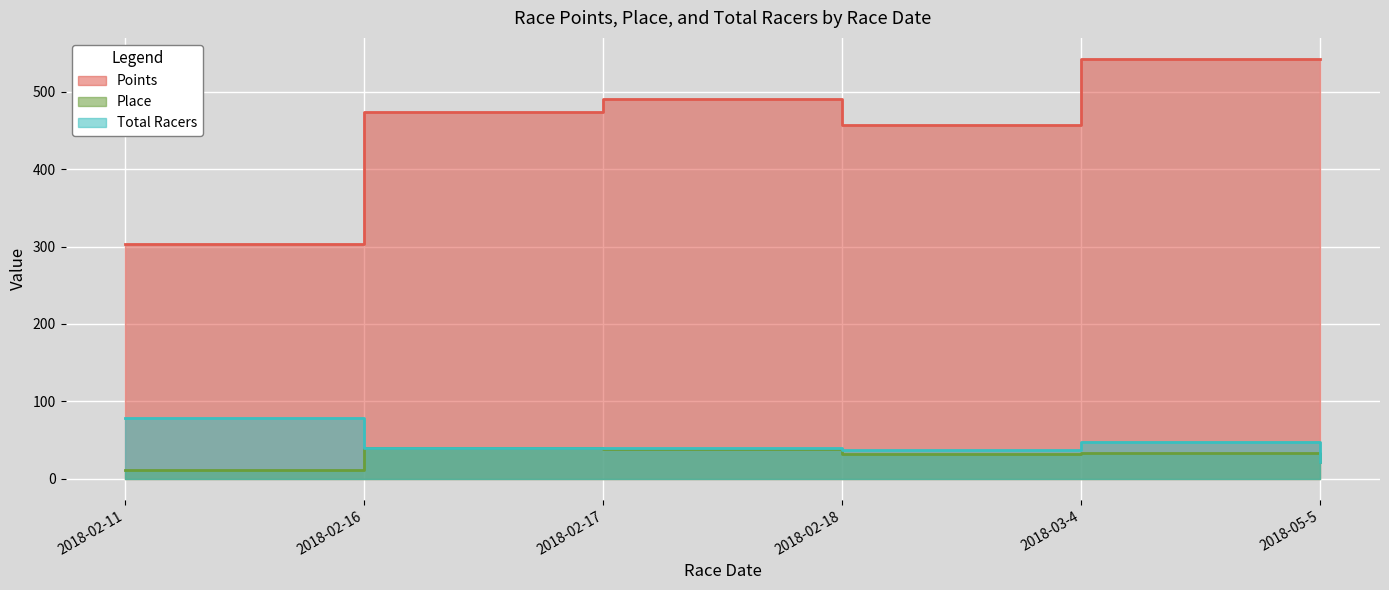

Where is Place nearest to the value 25?

2018-05-5